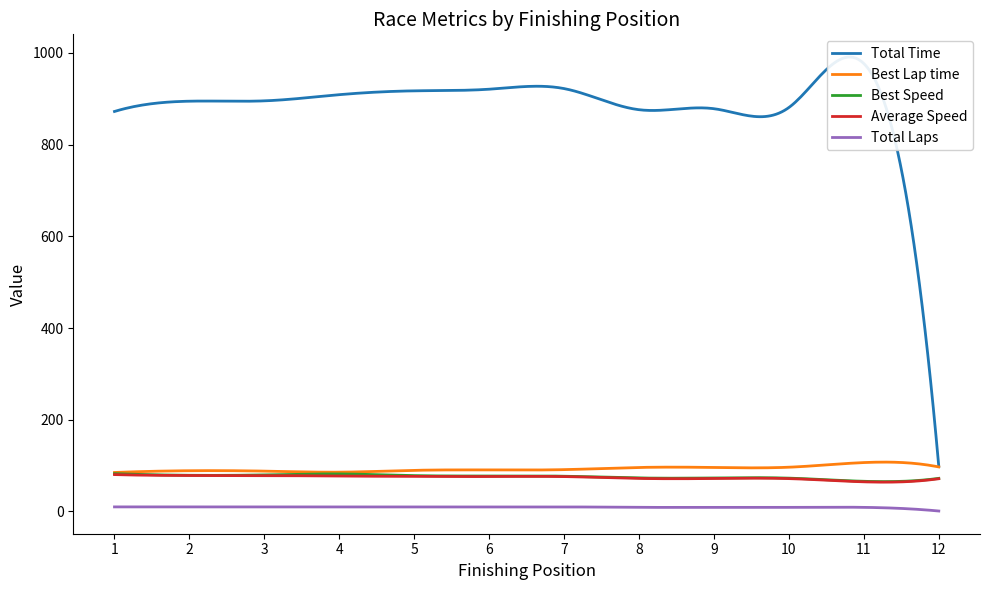

What is the sum of all Average Speed values?

22283.3